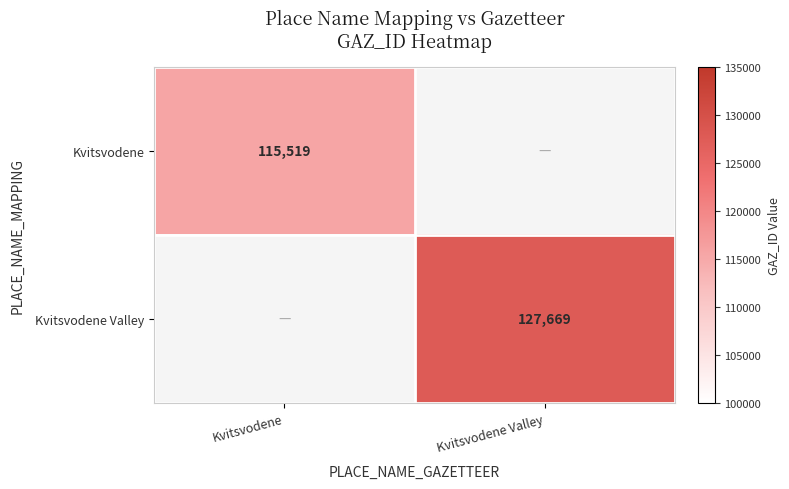

The Kvitsvodene Valley series shows 222414 at Kvitsvodene Valley. True or false?

False